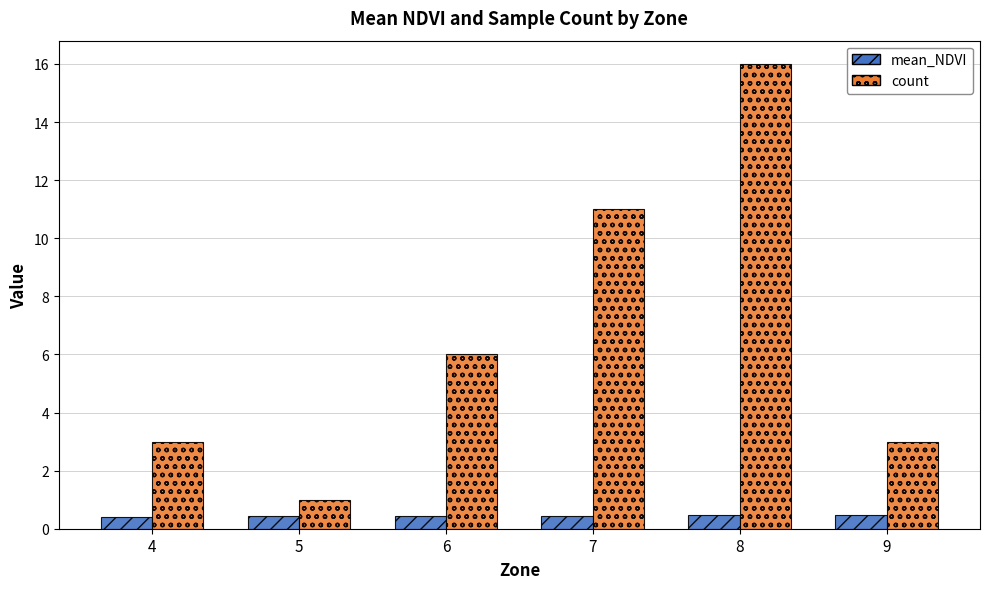

Count the count values in the range 3 to 11.

4